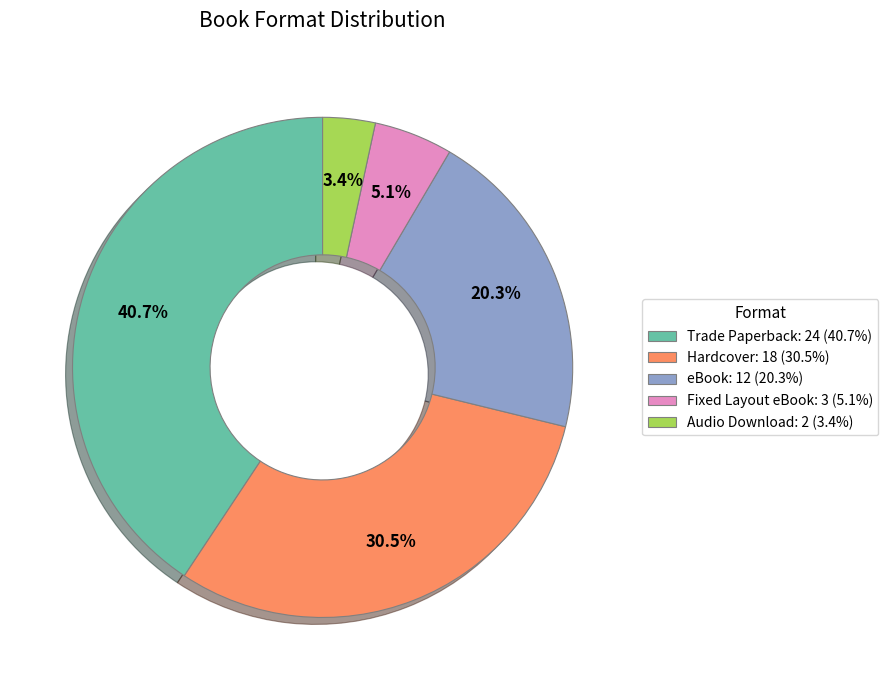

Is the sum of Audio Download and Fixed Layout eBook greater than half?

No